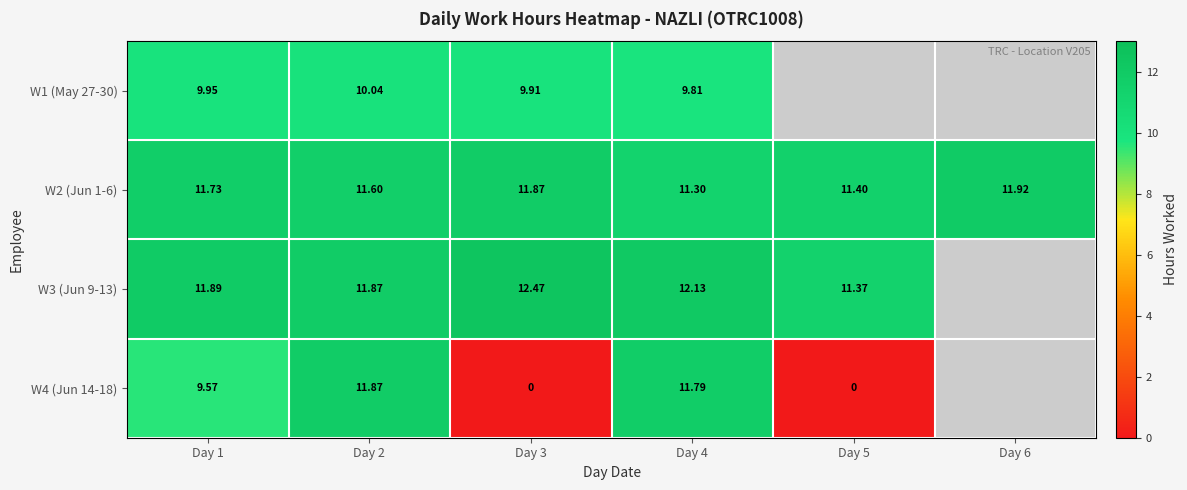

Is it true that W2 (Jun 1-6) equals 11.9 at Day 3?

True